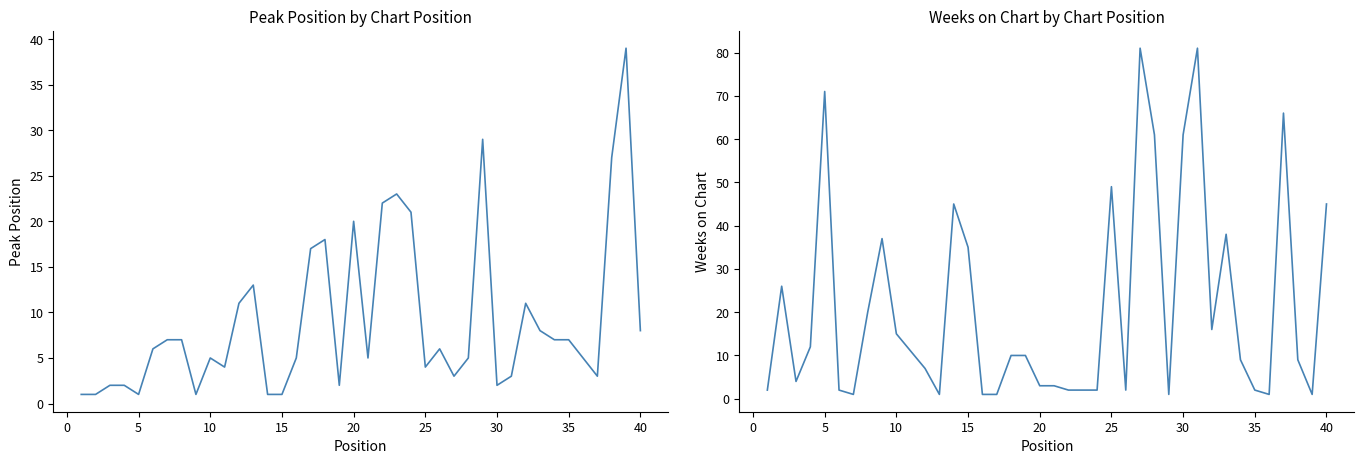

Is this an area chart (filled region under the line)?

No